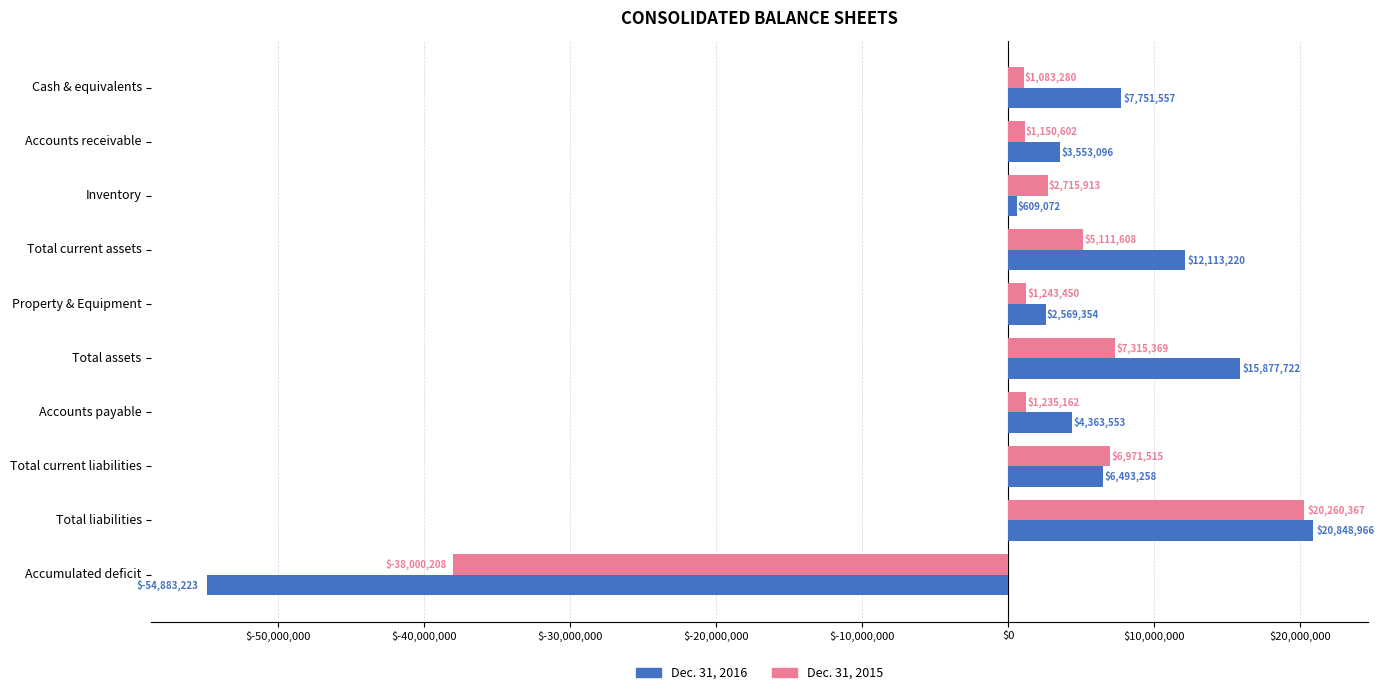

Is the value of Dec. 31, 2015 at Cash & equivalents greater than the value of Dec. 31, 2016 at Inventory?

Yes